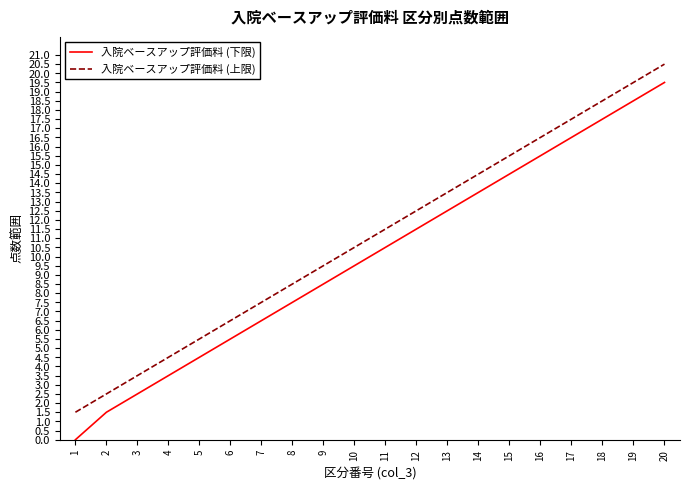

Which series has the widest spread of values?

入院ベースアップ評価料 (下限)